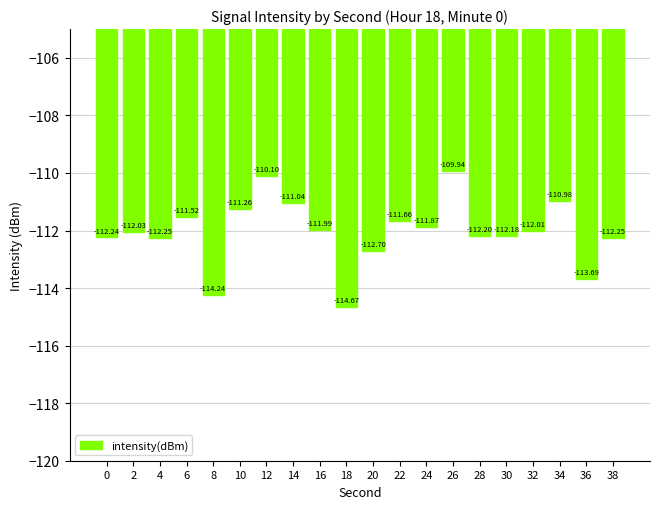

What is the sum of the values at 16 and 8?

-226.2